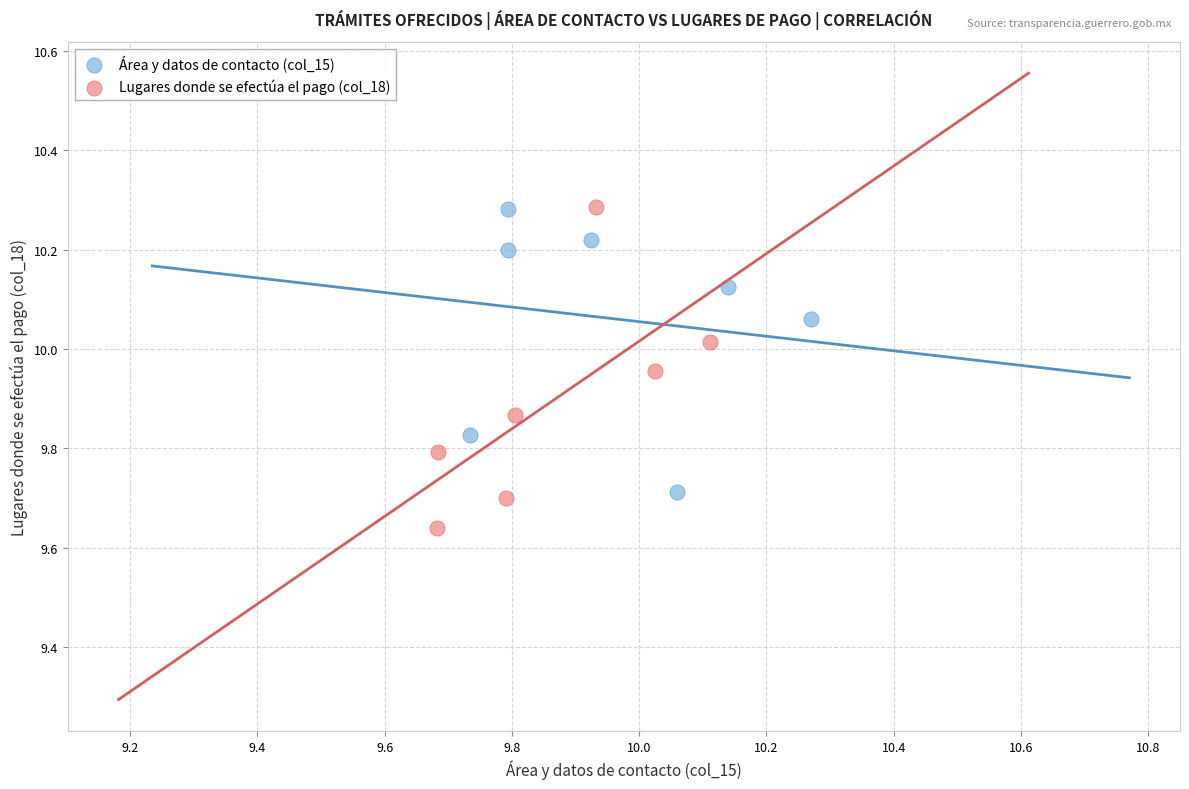

Which series reaches the minimum Y coordinate?

Lugares donde se efectúa el pago (col_18)